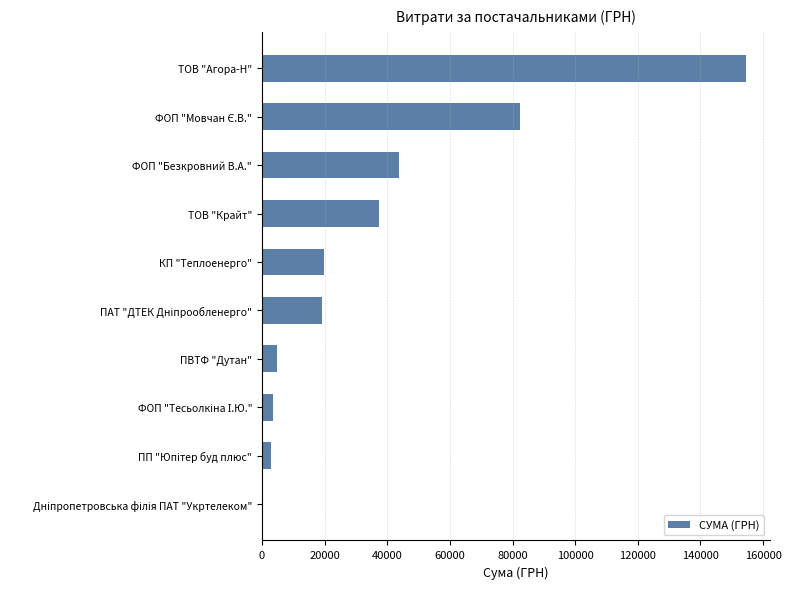

What is the sum of all values?

368227.0